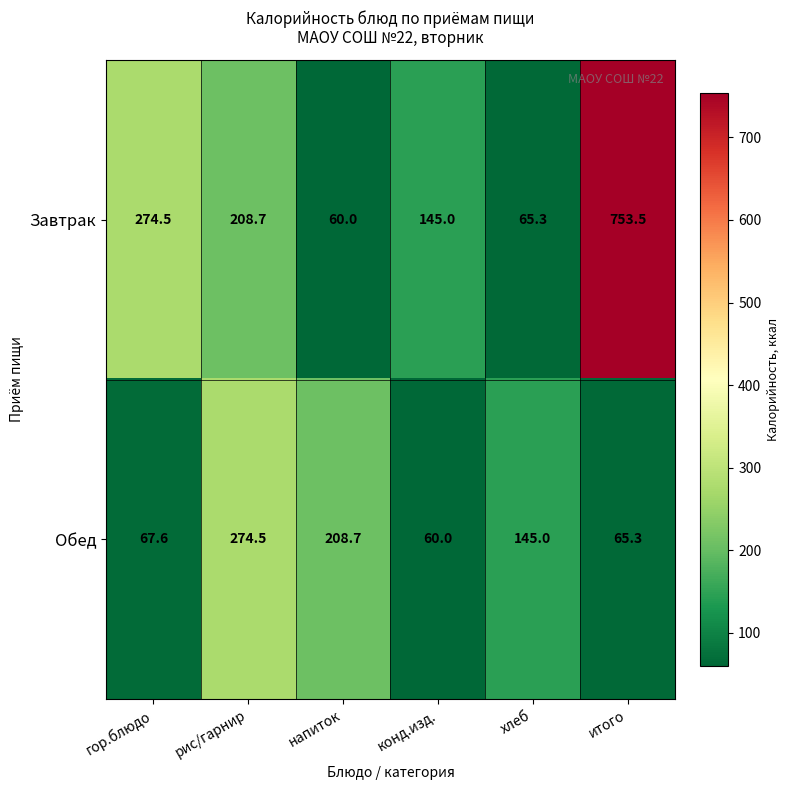

The Обед series shows 208.7 at напиток. True or false?

True